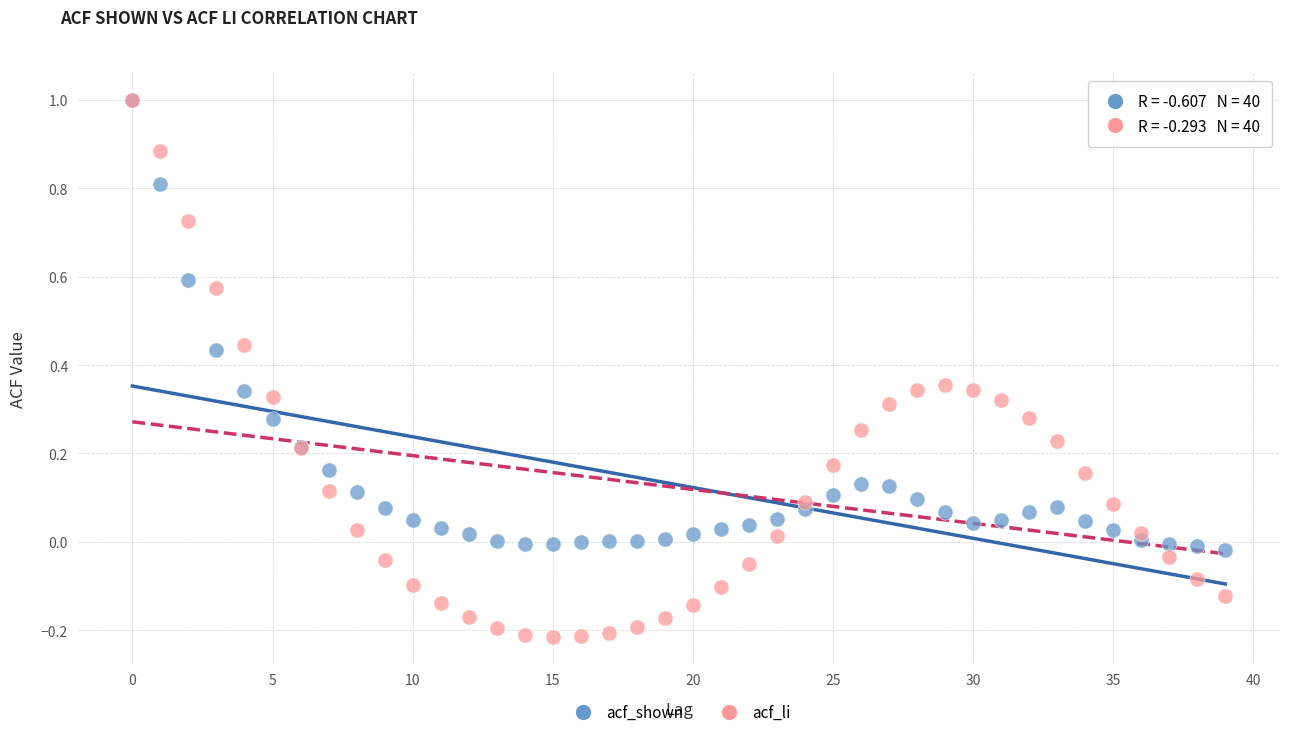

What are all the series names shown in the legend?

acf_shown, acf_li